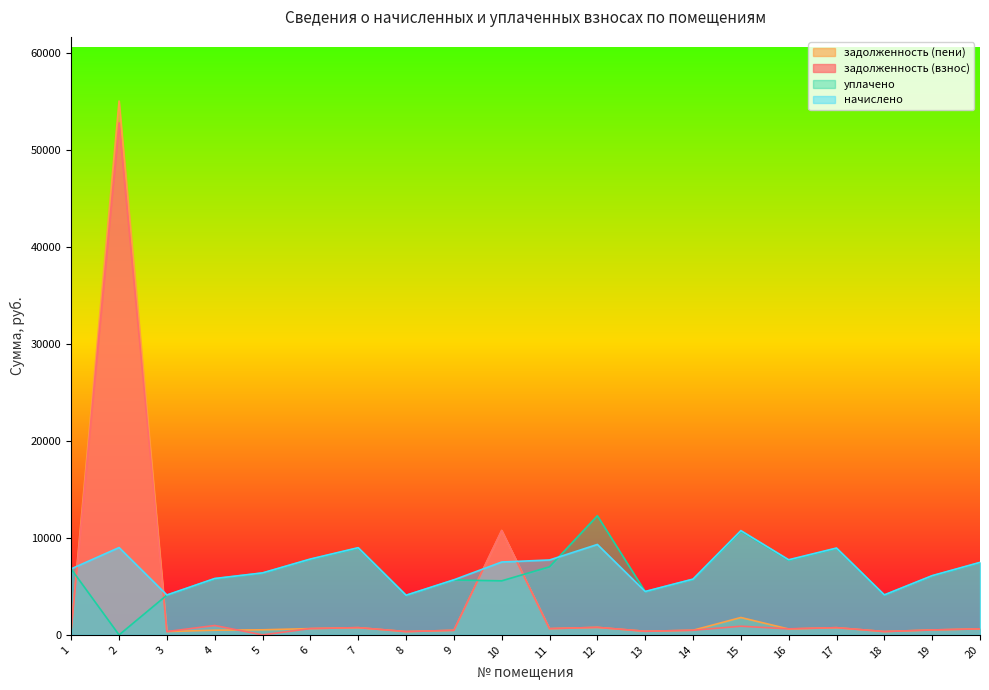

At which label does задолженность (пени) first exceed 609?

2